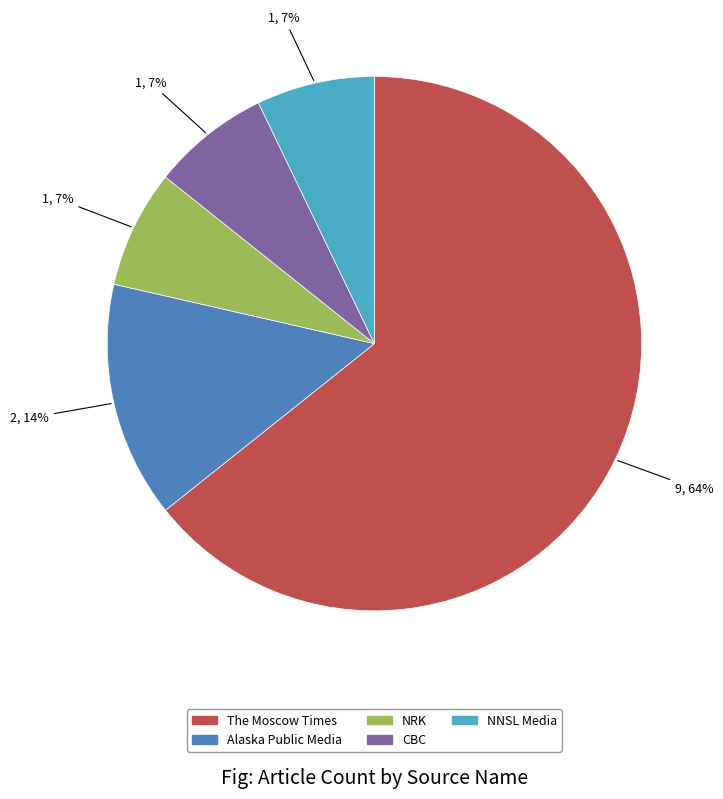

Is it true that NRK is 20% of the pie?

False